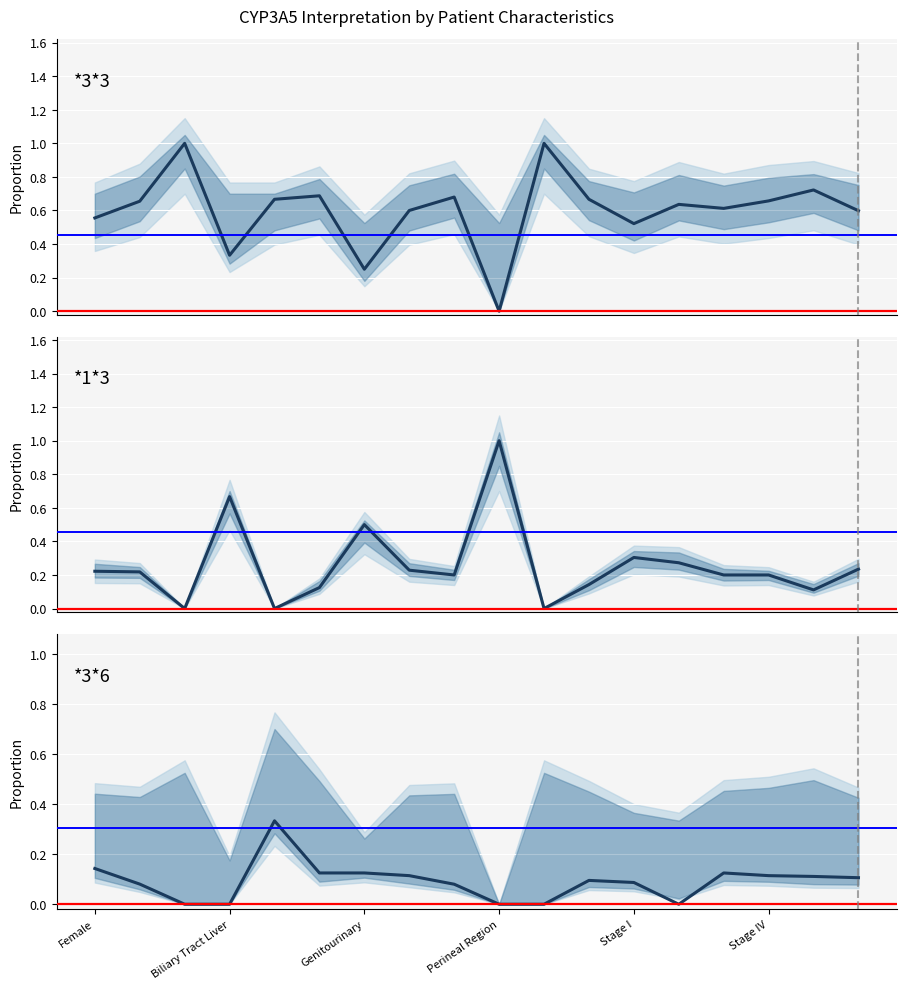

How many times do *3*3 and *1*3 cross each other?

6